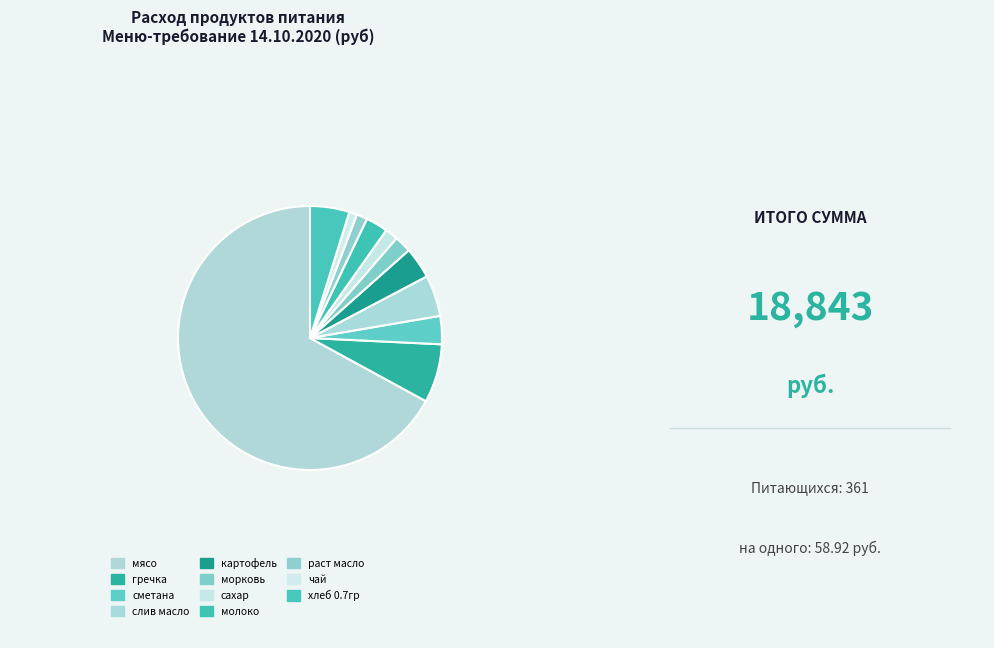

Which category has the smallest portion of the pie?

чай